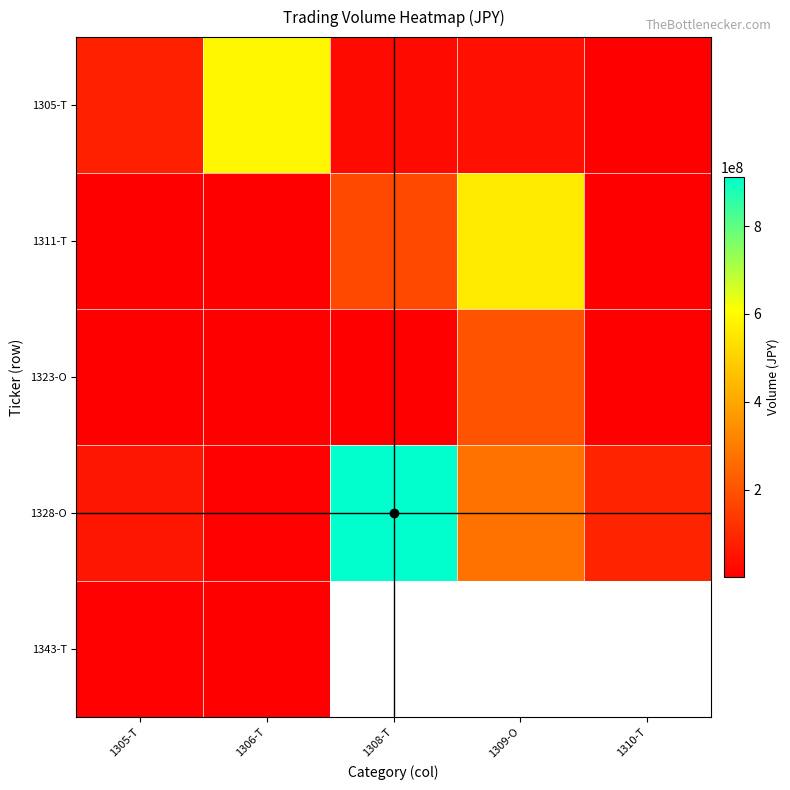

Rank the series at 1310-T from highest to lowest value.

1328-O, 1311-T, 1305-T, 1343-T, 1323-O